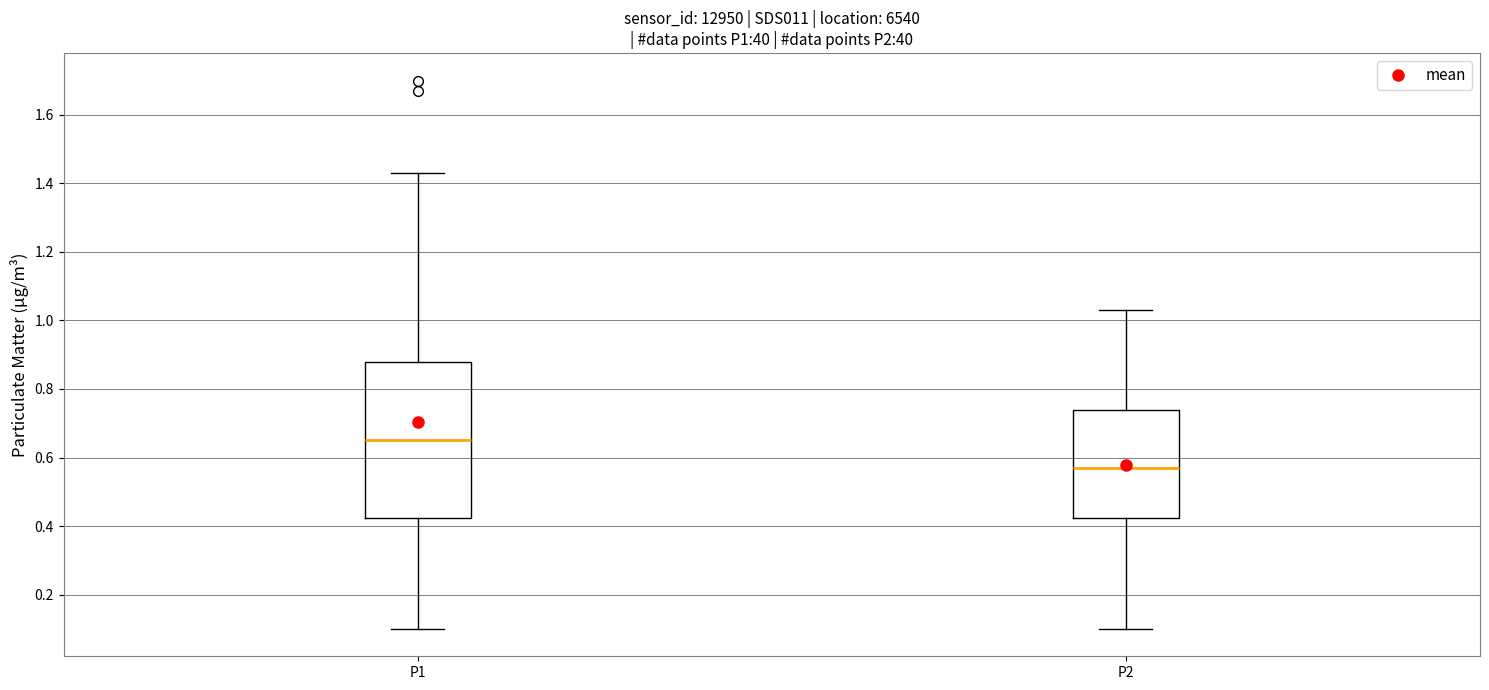

Reading left to right, transcribe this box plot: for each box, give where its median line is, the range the box spans, and where its two whiskers end, as read against the y-axis. The values are not printed on the chart, so give them approximately, as read against the axis.

P1: median 0.66, box 0.42 to 0.88, whiskers 0.10 to 1.44
P2: median 0.58, box 0.42 to 0.74, whiskers 0.10 to 1.04